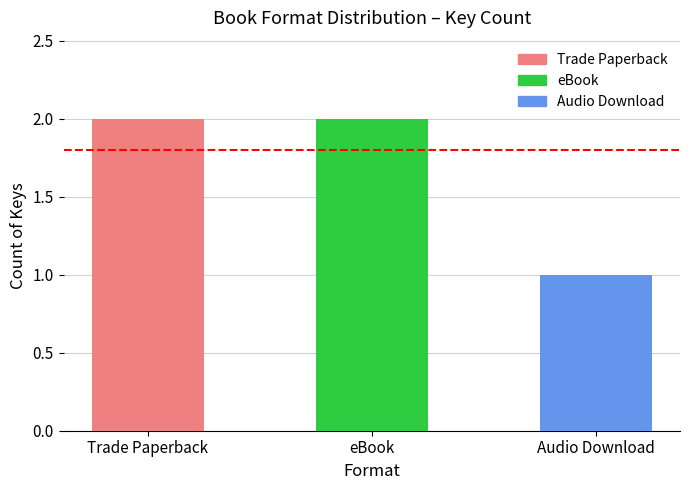

What is the maximum value shown in the chart?

2